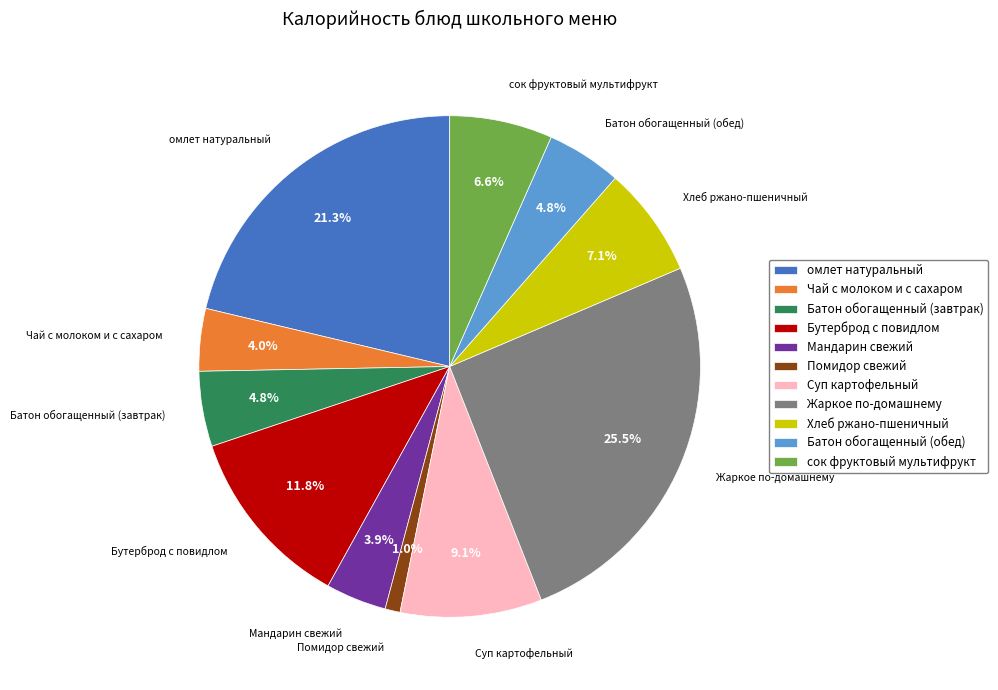

Is it true that Суп картофельный is 9% of the pie?

True